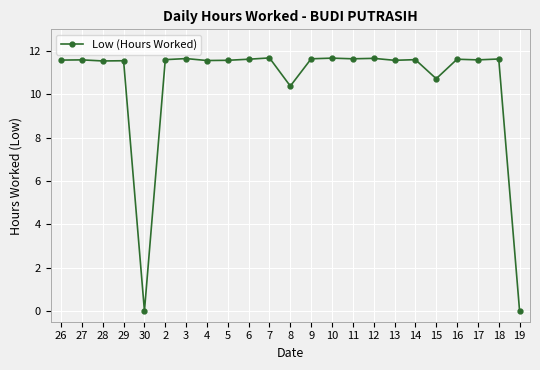

The value at 19 is -8.1. True or false?

False